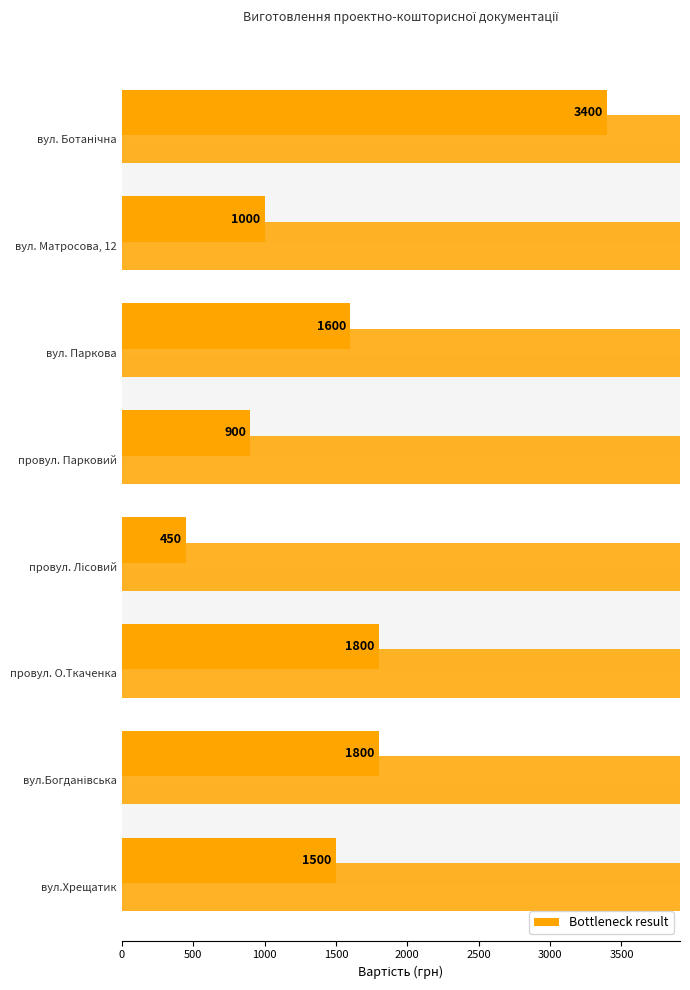

The chart shows a value of 1600 at вул. Паркова. True or false?

True